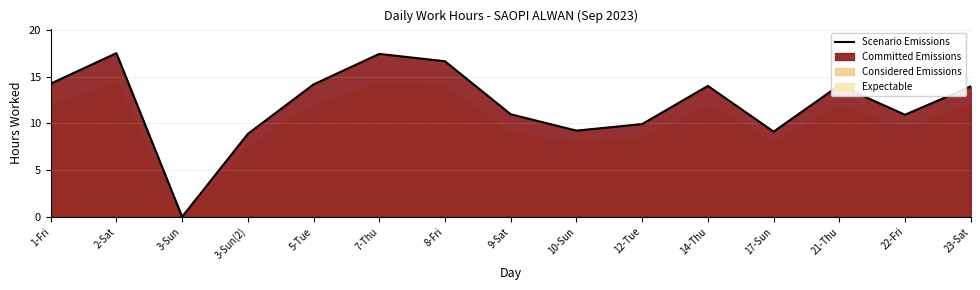

How many data points does each series have?

15